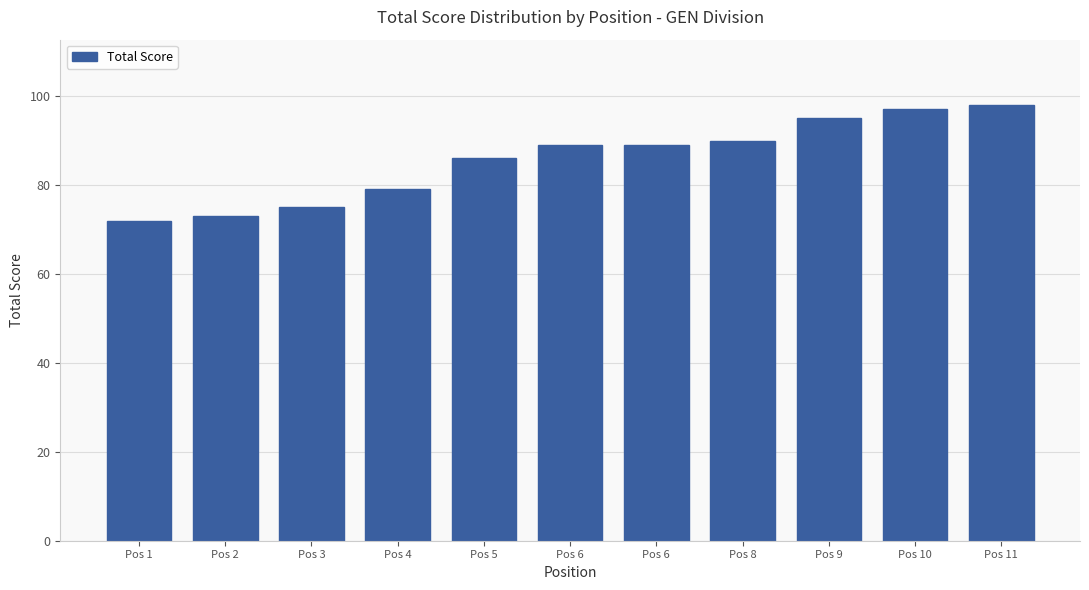

Are the bars horizontal?

No